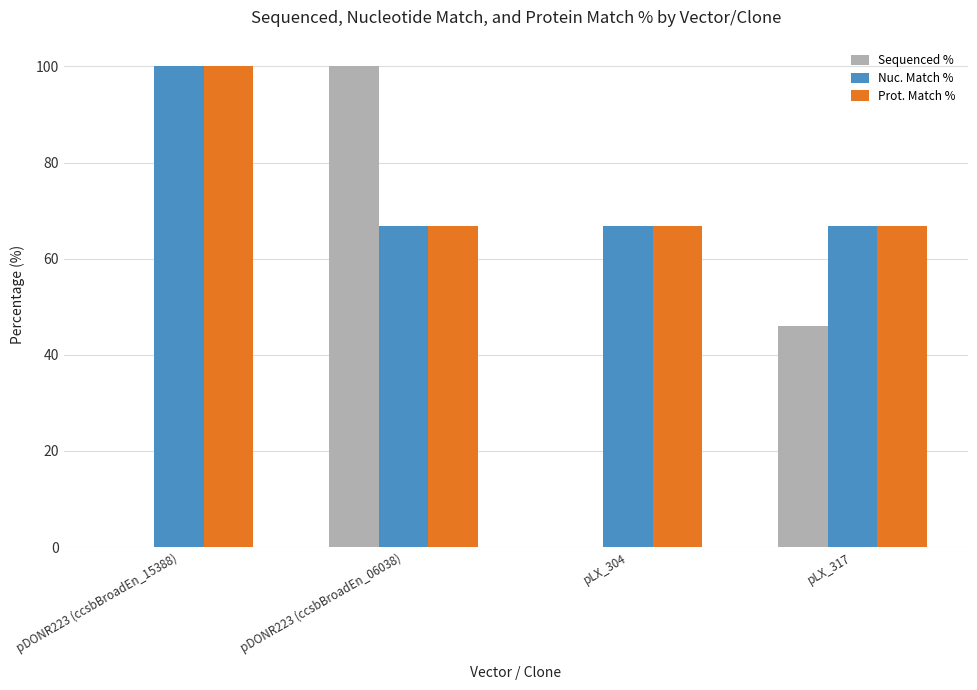

Reading left to right, extract all data points from this chart.

Sequenced %: pDONR223 (ccsbBroadEn_15388)=0.0	pDONR223 (ccsbBroadEn_06038)=100.0	pLX_304=0.0	pLX_317=46.0
Nuc. Match %: pDONR223 (ccsbBroadEn_15388)=100.0	pDONR223 (ccsbBroadEn_06038)=66.8	pLX_304=66.8	pLX_317=66.8
Prot. Match %: pDONR223 (ccsbBroadEn_15388)=100.0	pDONR223 (ccsbBroadEn_06038)=66.7	pLX_304=66.7	pLX_317=66.7